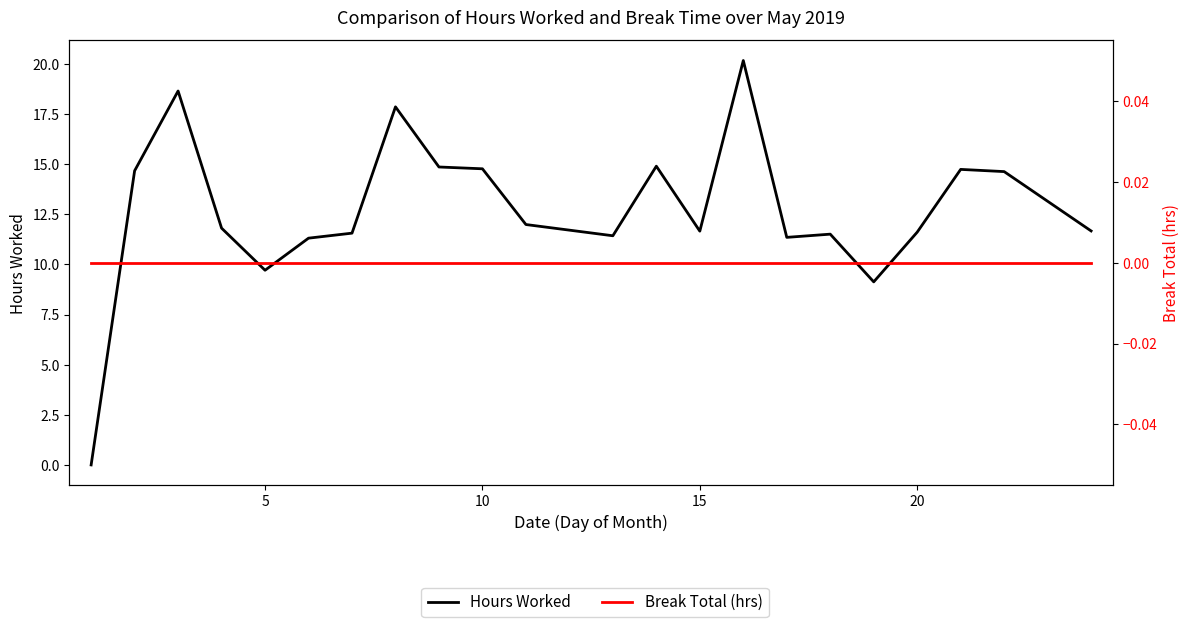

How many lines are shown in the chart?

2